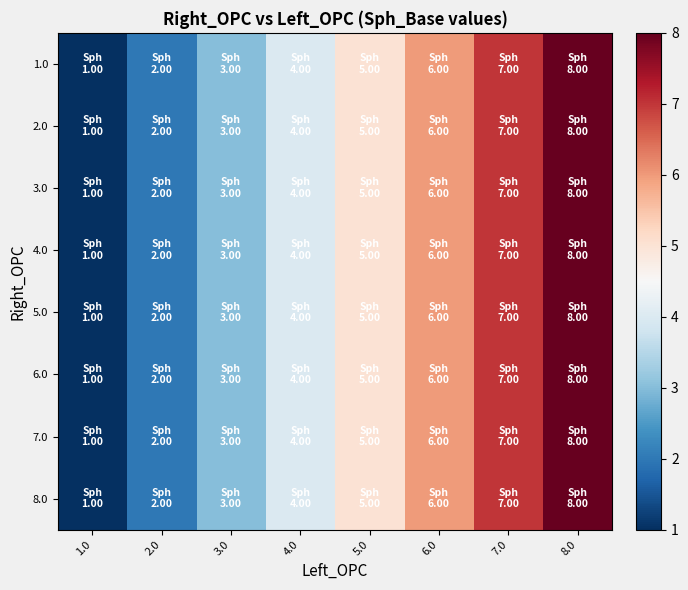

What is the total value across all series at 6.0?

48